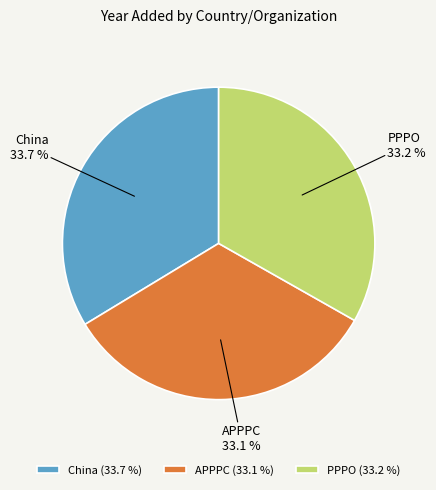

Does any single category account for the majority?

No